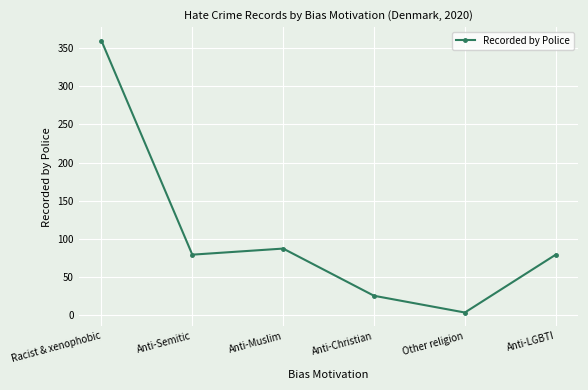

Is it true that the value at Racist & xenophobic is 360?

True